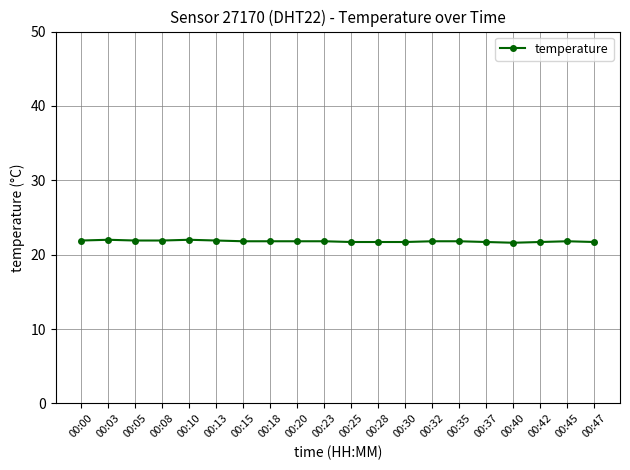

Approximately how many times larger is the value at 00:08 compared to 00:35?

1.0